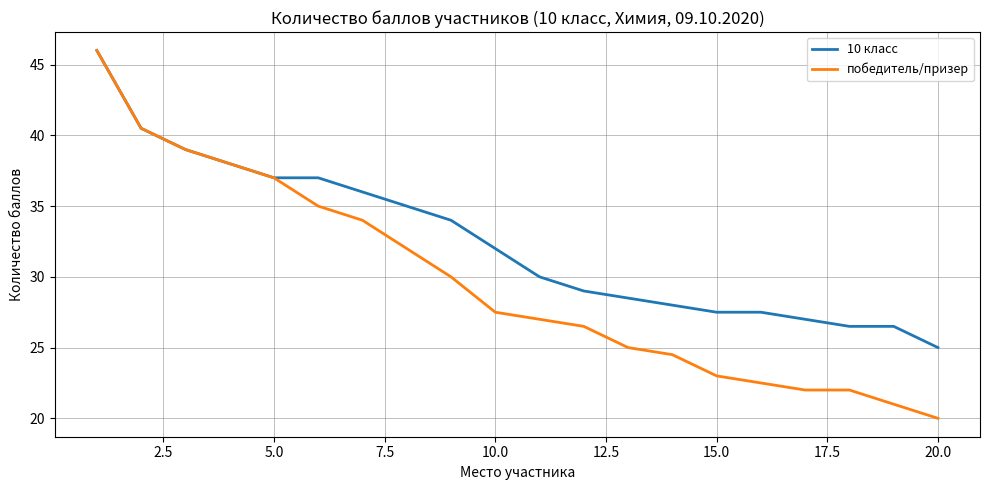

Which series has the largest total across all categories?

10 класс